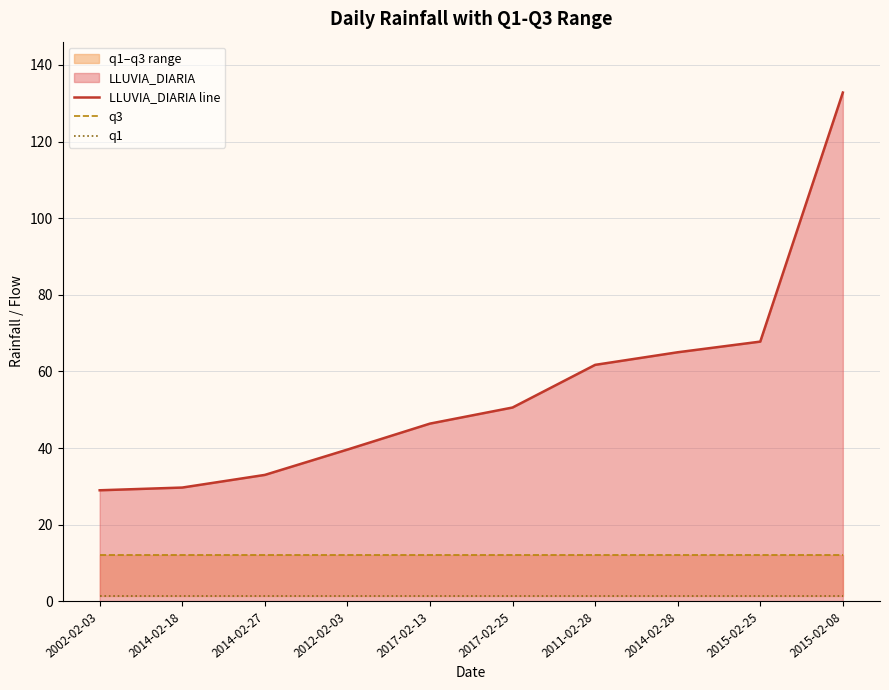

Is it true that LLUVIA_DIARIA line equals 67.8 at 2015-02-25?

True